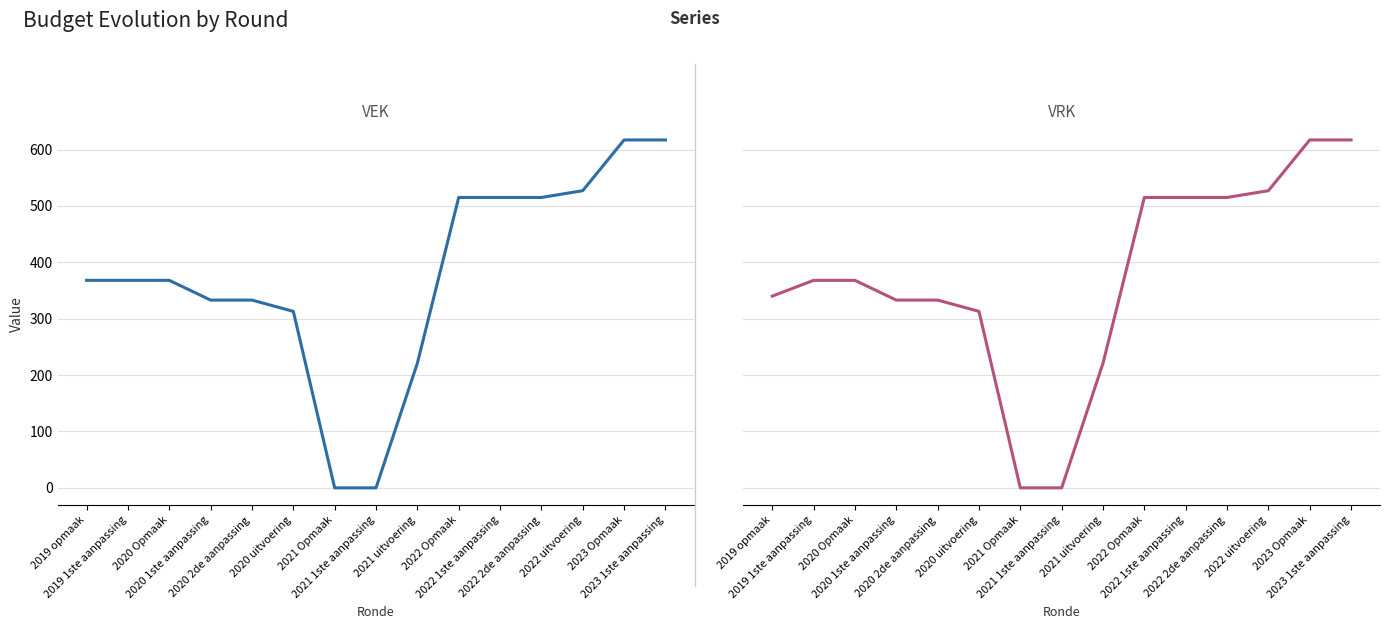

What is the approximate value of VEK at 2020 2de aanpassing, to the nearest 10?

330